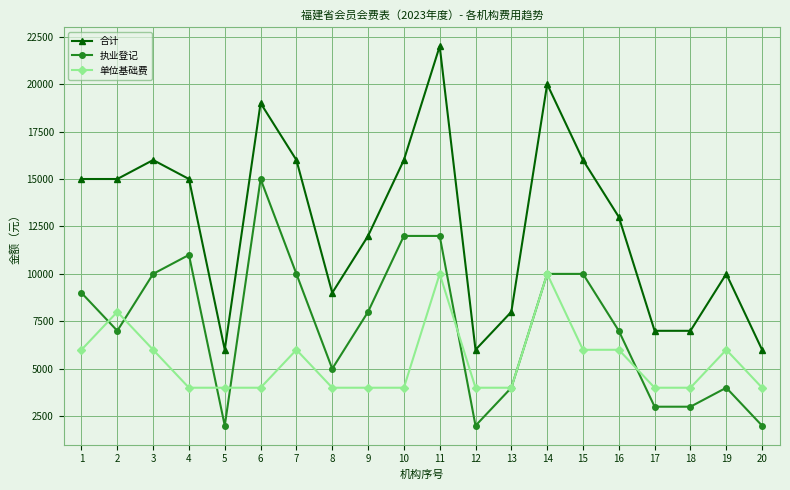

Is the value of 合计 at 12 greater than the value of 单位基础费 at 13?

Yes